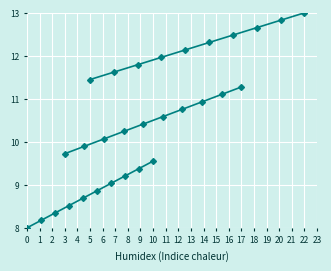

What is the smallest value displayed?

8.0